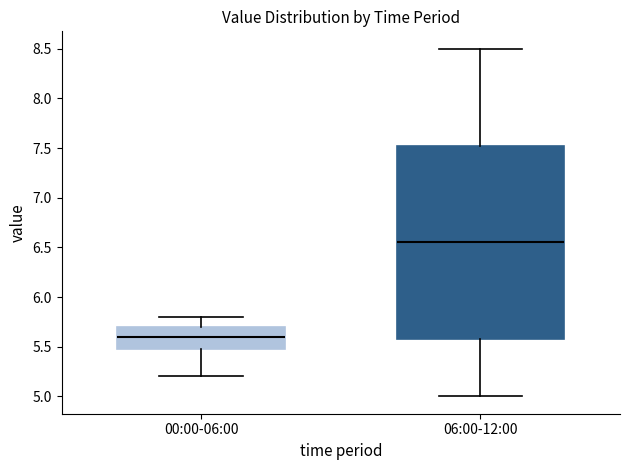

Which box is the tallest, from its lower edge to its upper edge?

06:00-12:00